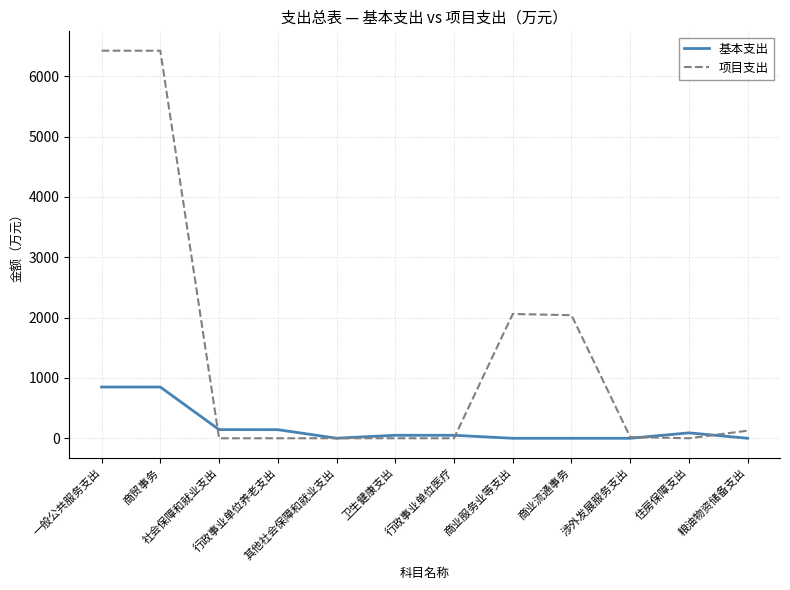

Which series has the widest spread of values?

项目支出